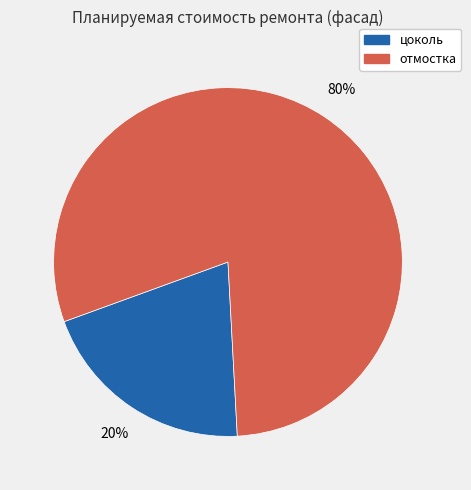

What is the smallest slice in the pie chart?

цоколь